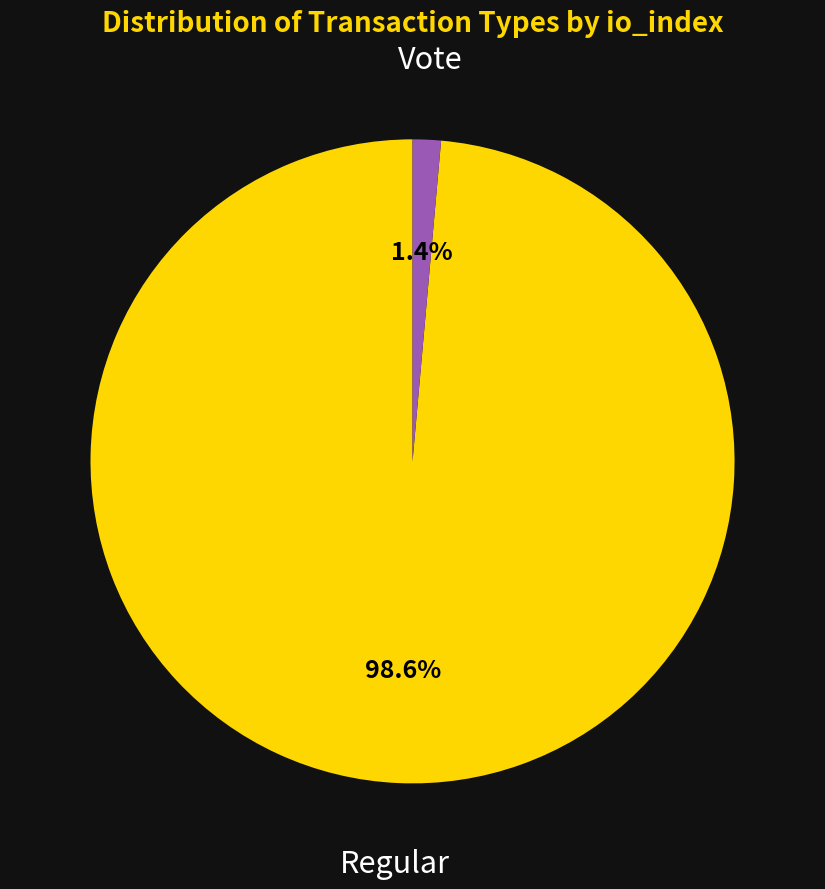

Is there a majority slice in this chart?

Yes